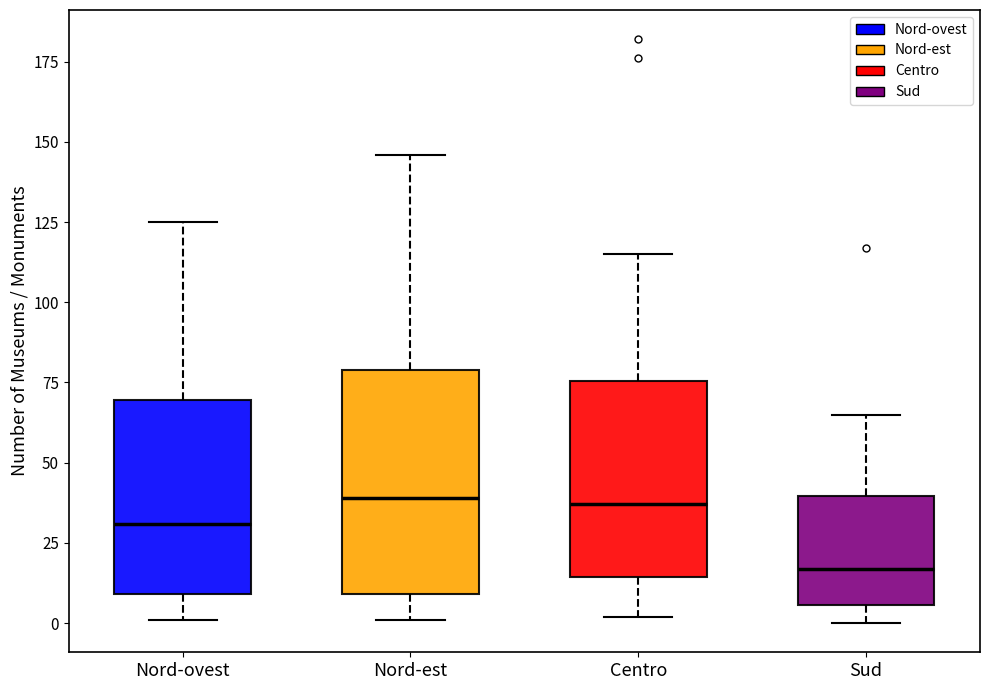

Reading left to right, transcribe this box plot: for each box, give where its median line is, the range the box spans, and where its two whiskers end, as read against the y-axis. The values are not printed on the chart, so give them approximately, as read against the axis.

Nord-ovest: median 30, box 10 to 70, whiskers 0 to 125
Nord-est: median 40, box 10 to 80, whiskers 0 to 145
Centro: median 35, box 15 to 75, whiskers 0 to 115
Sud: median 15, box 5 to 40, whiskers 0 to 65